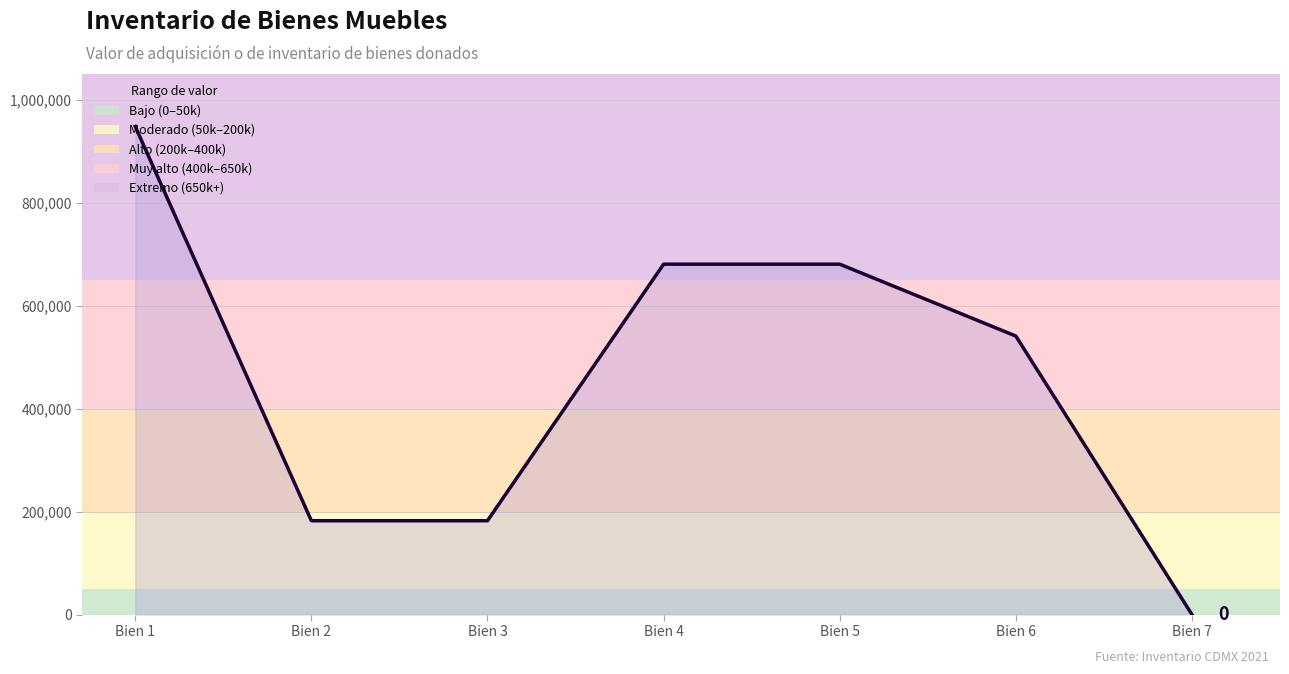

How many series are shown in this chart?

1